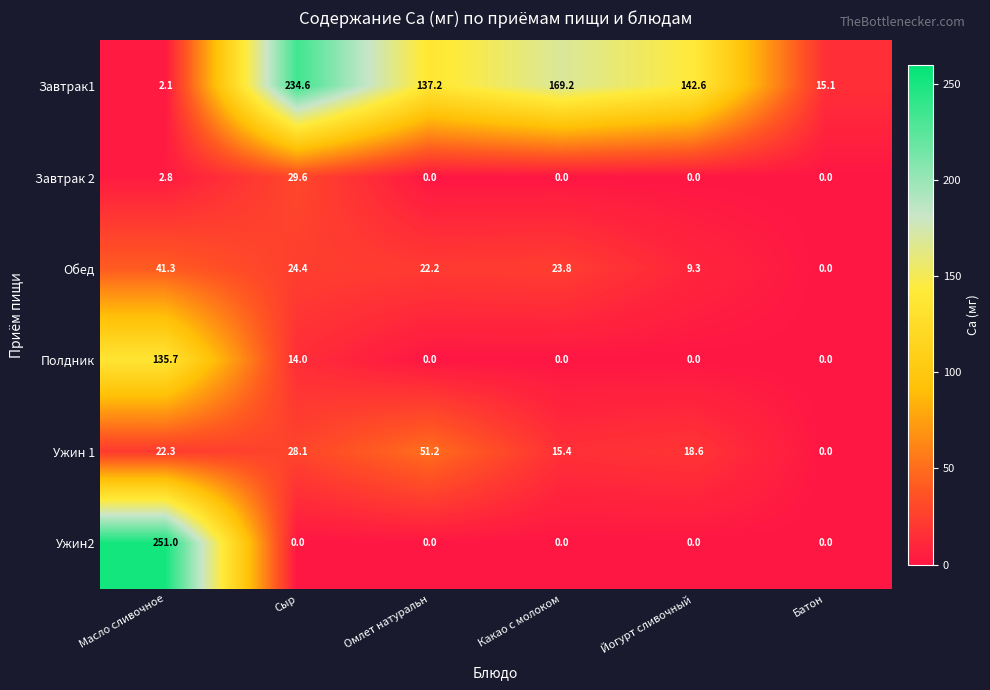

Which series has the largest range (max minus min)?

Ужин2